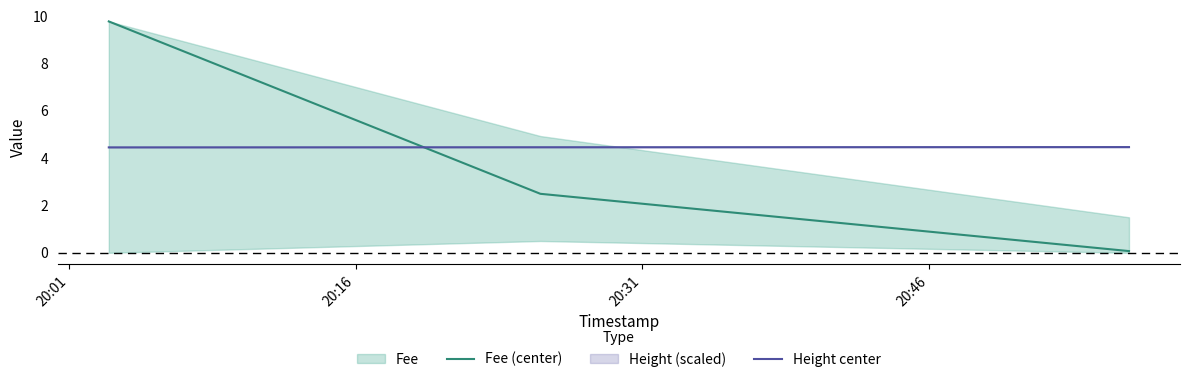

What is the highest value of the Fee (center) series?

9.8